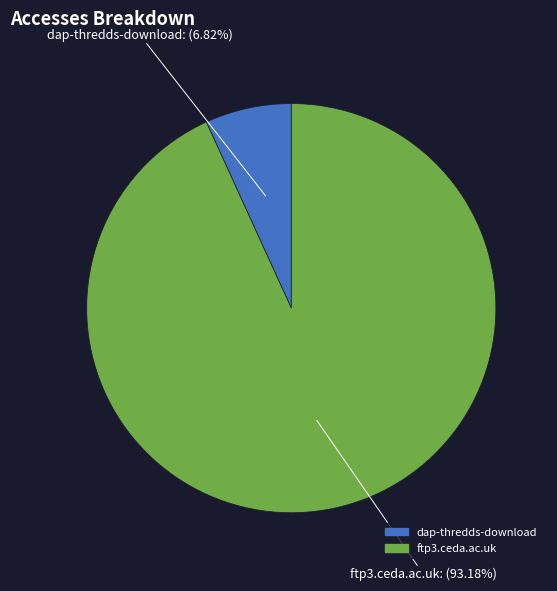

What percentage is the ftp3.ceda.ac.uk slice, to the nearest percent?

93%